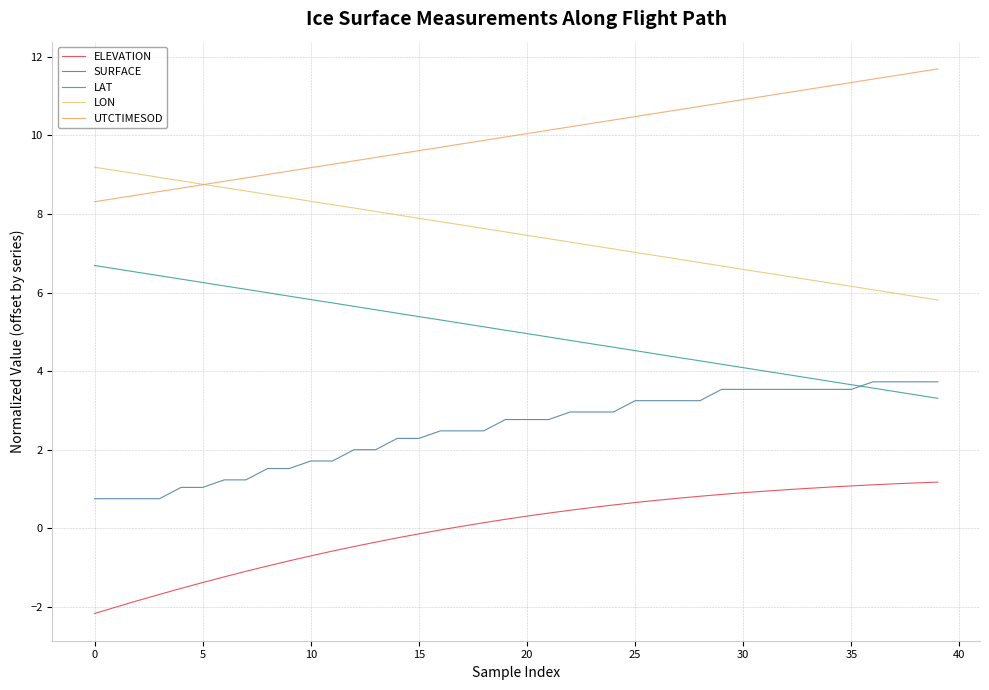

Is this an area chart (filled region under the line)?

No